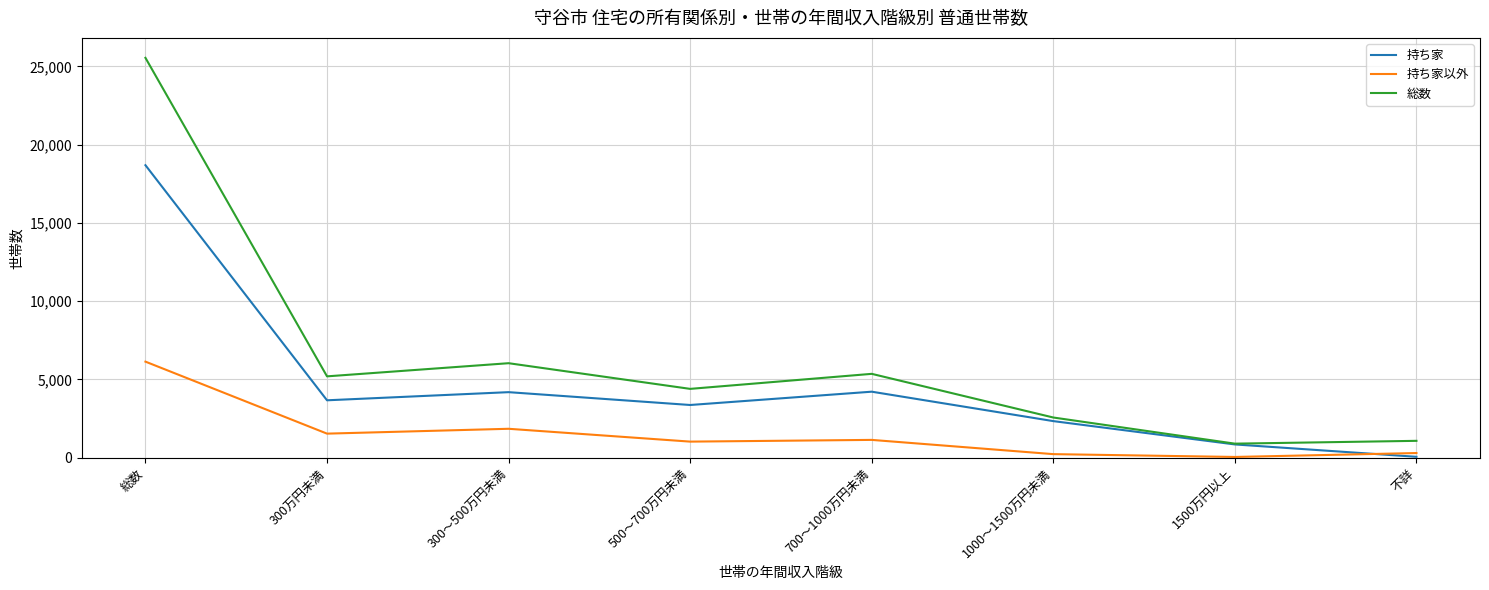

Which series has the largest range (max minus min)?

総数